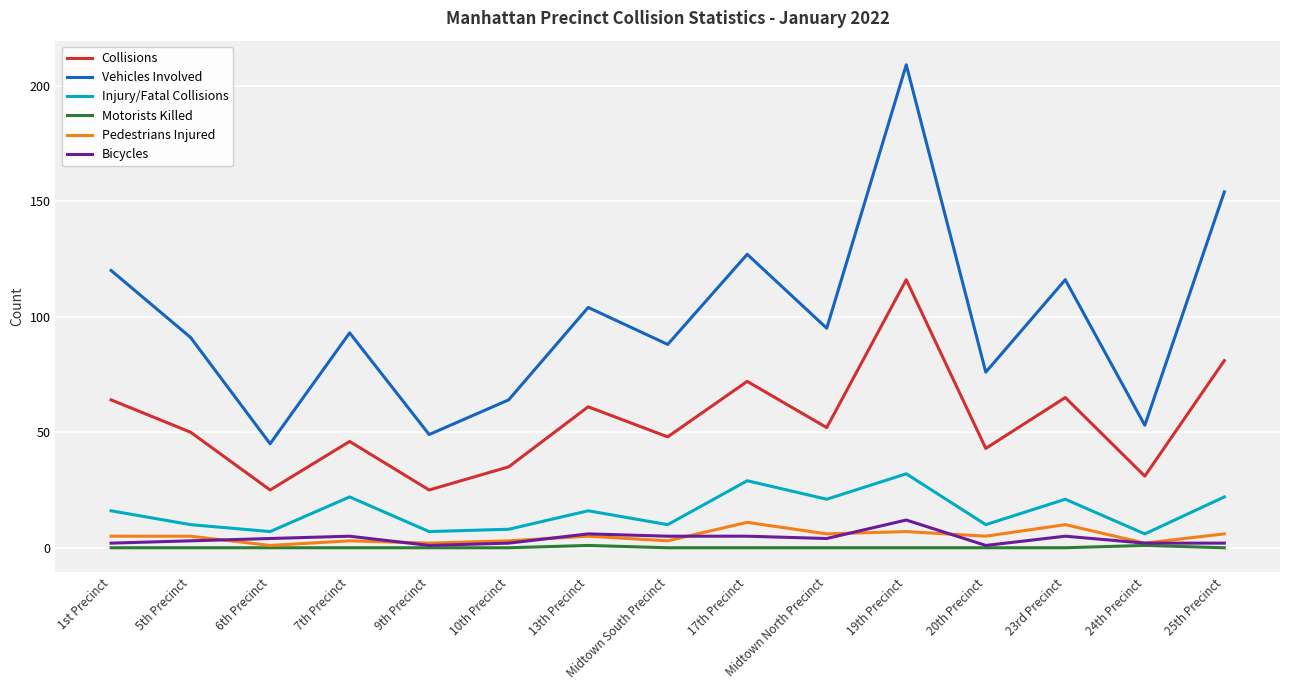

Which series has the largest total across all categories?

Vehicles Involved